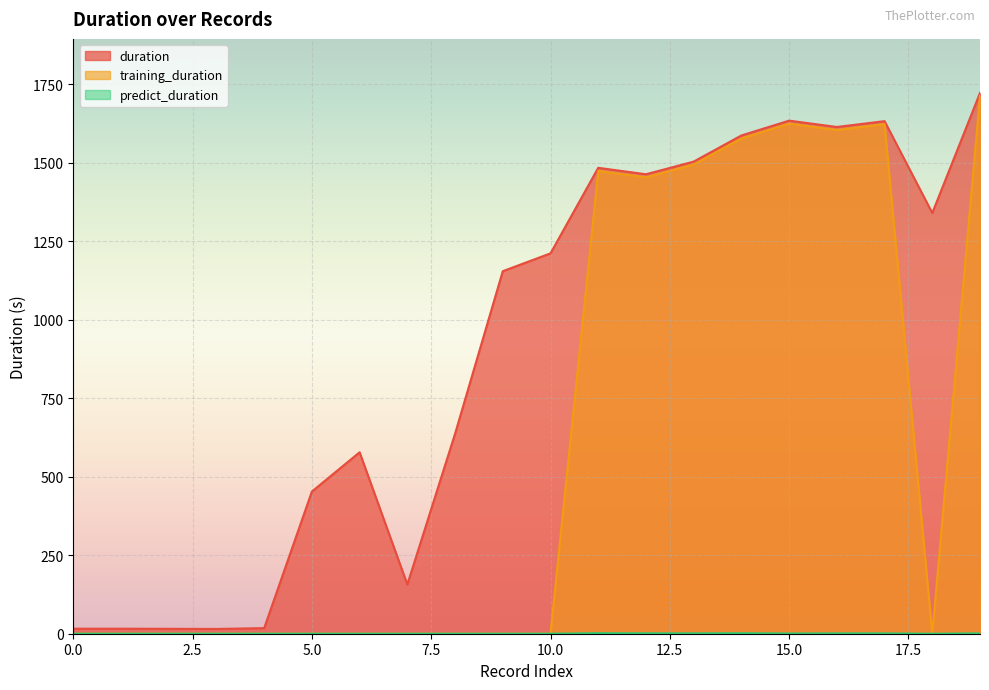

The value of predict_duration at 11 is 1.7. True or false?

True